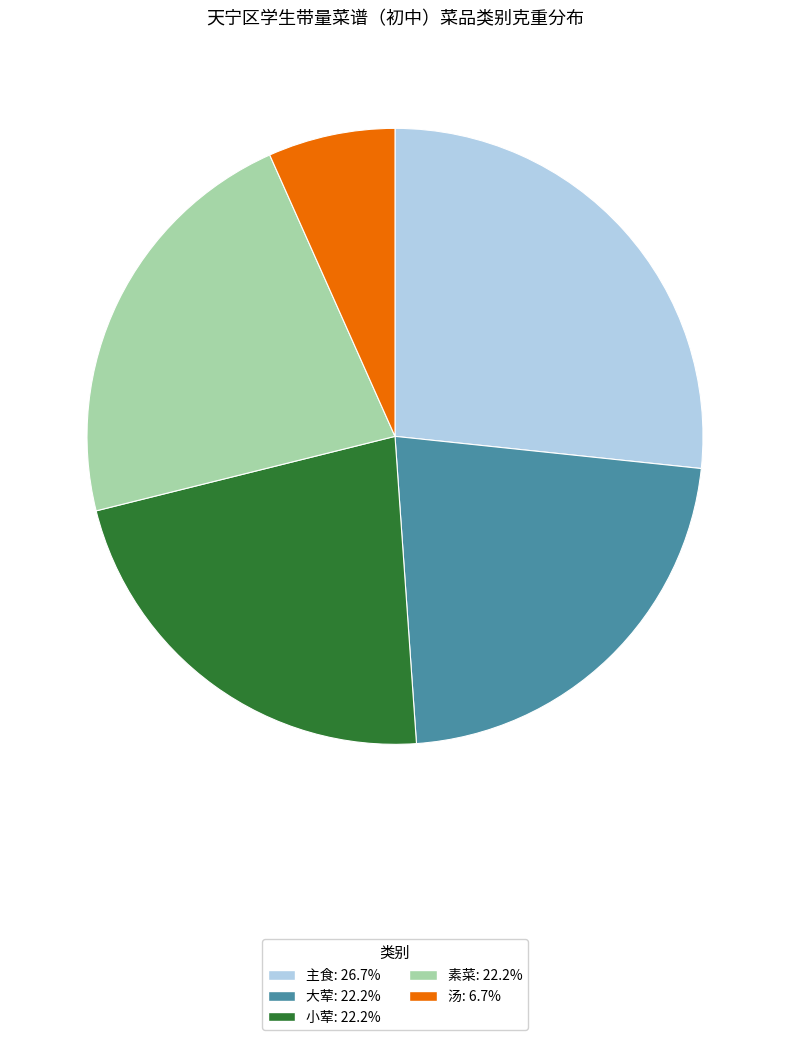

How many slices are in this pie chart?

5